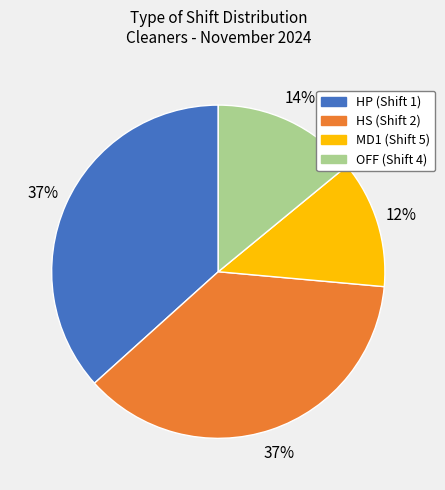

Approximately how many times larger is the value at HS (Shift 2) compared to HP (Shift 1)?

1.0